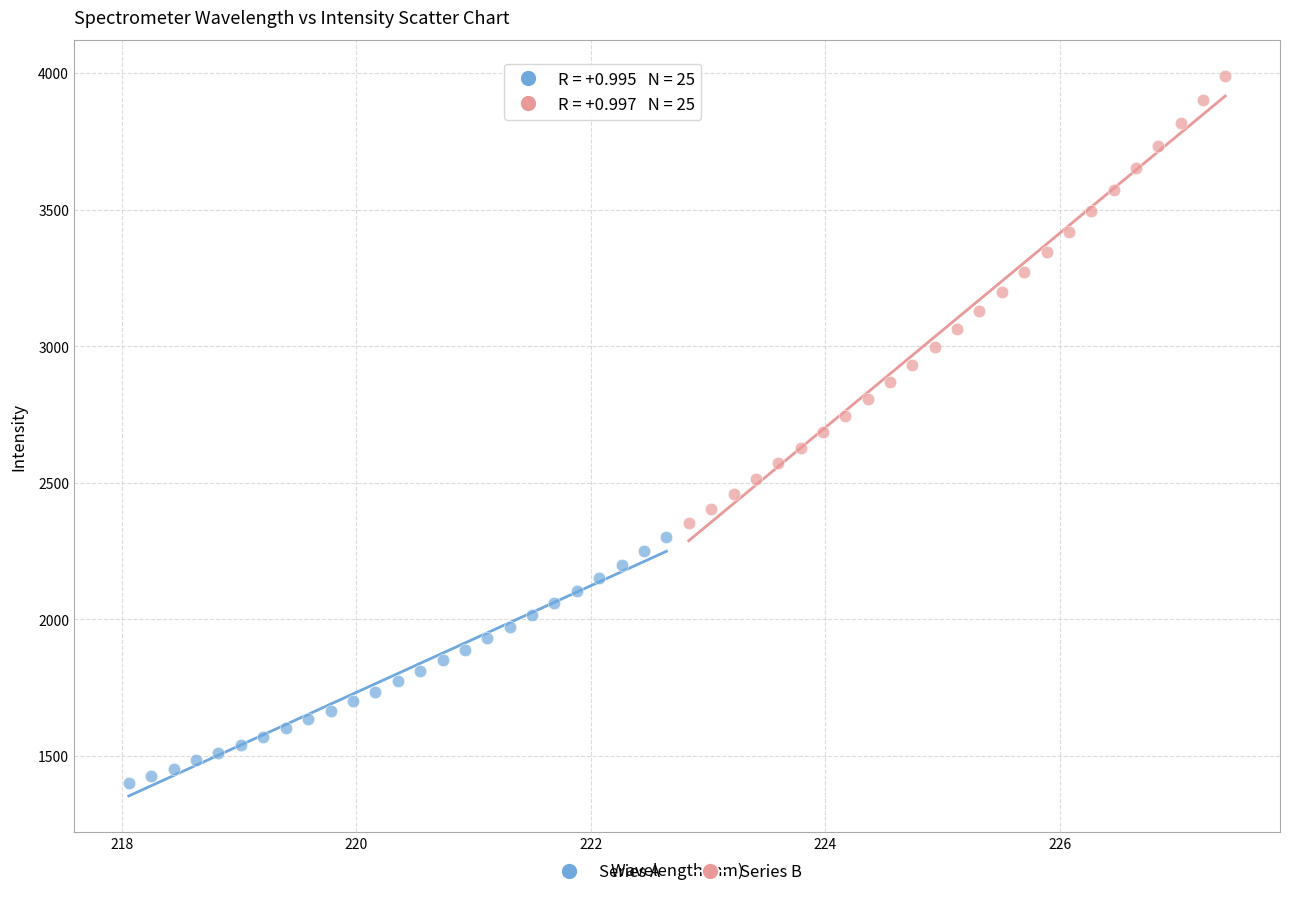

Which series contains the lowest Y value?

Series A